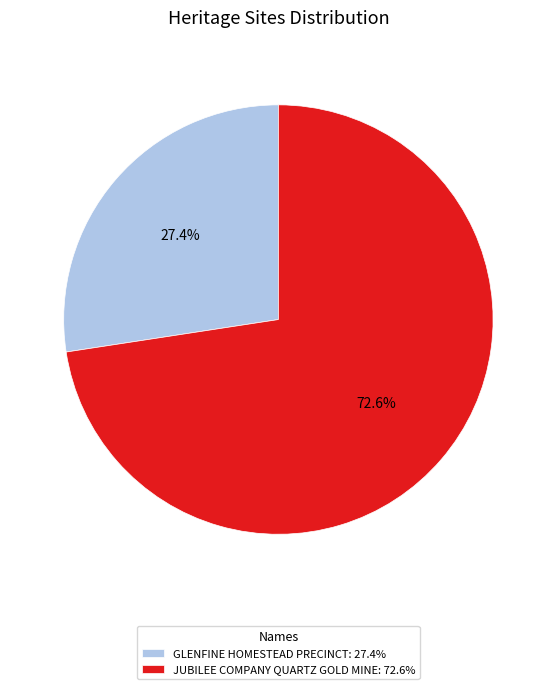

Is there a majority slice in this chart?

Yes